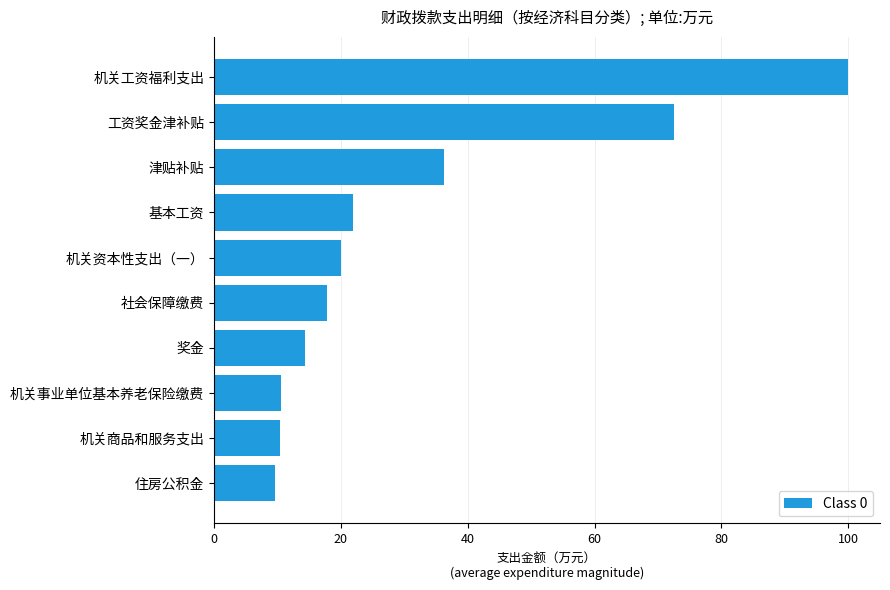

True or false: the data shows 9.2 at 奖金.

False